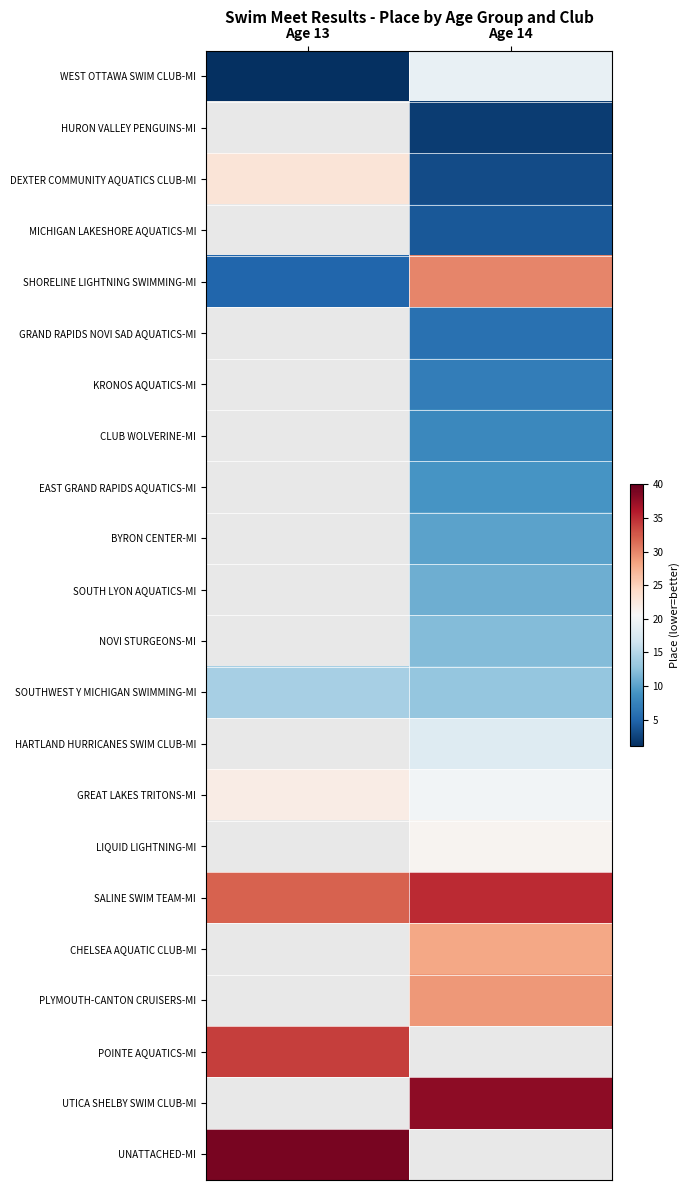

At which label does UTICA SHELBY SWIM CLUB-MI reach its minimum?

Age 13